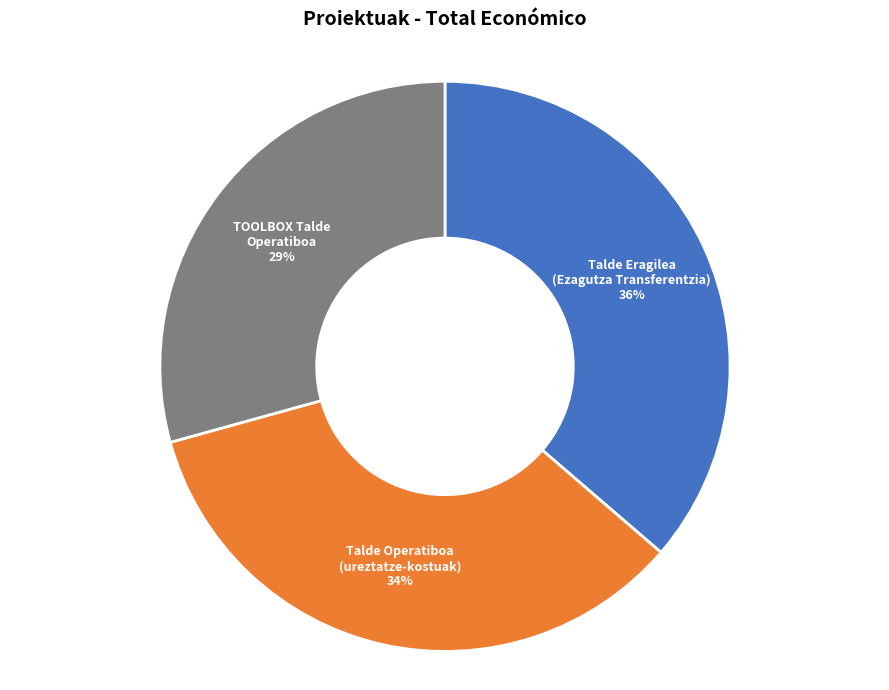

Does any single category account for the majority?

No